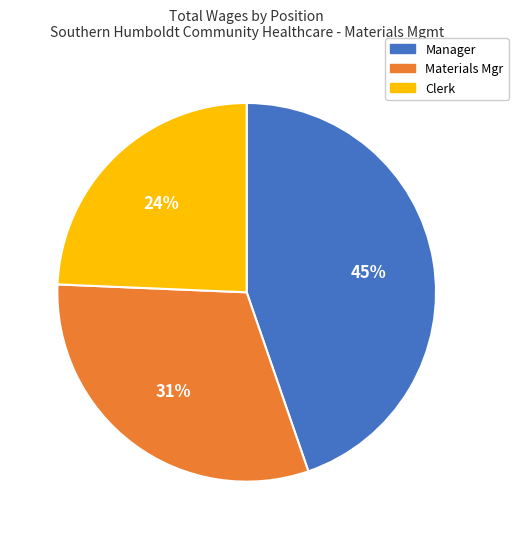

Between Clerk and Manager, which is larger?

Manager